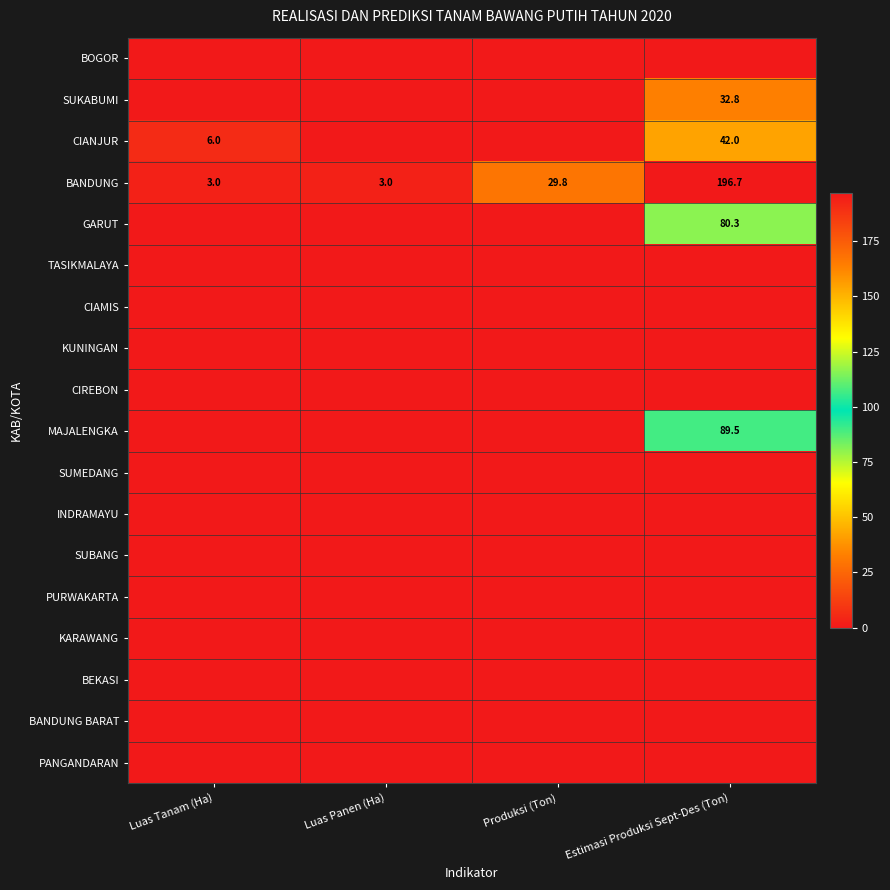

Is the value of SUBANG at Luas Panen (Ha) greater than the value of BOGOR at Produksi (Ton)?

No